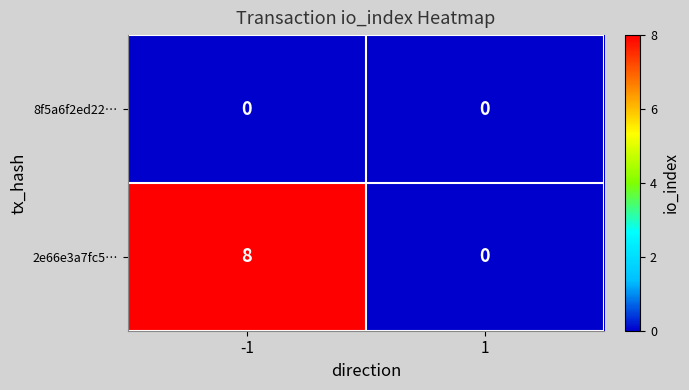

How many positive values does the 2e66e3a7fc5… series have?

1